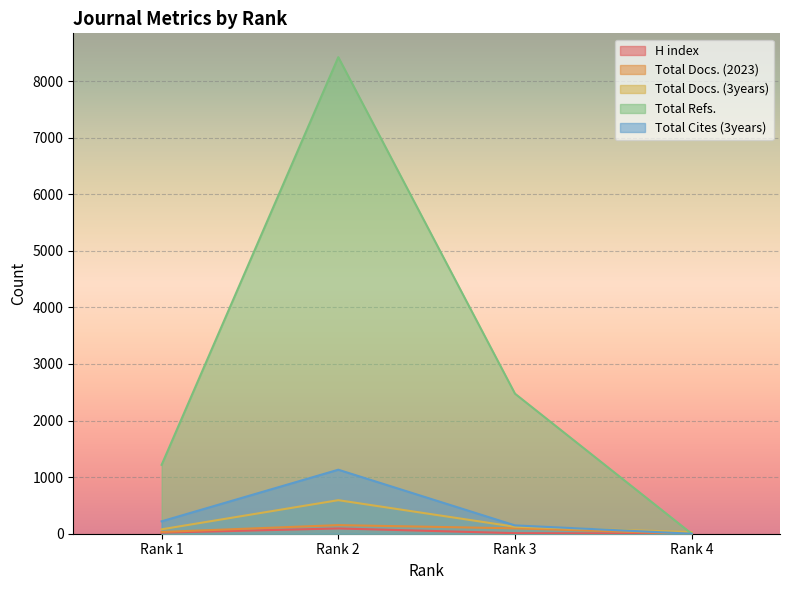

True or false: Total Refs. and Total Cites (3years) cross at least once.

False